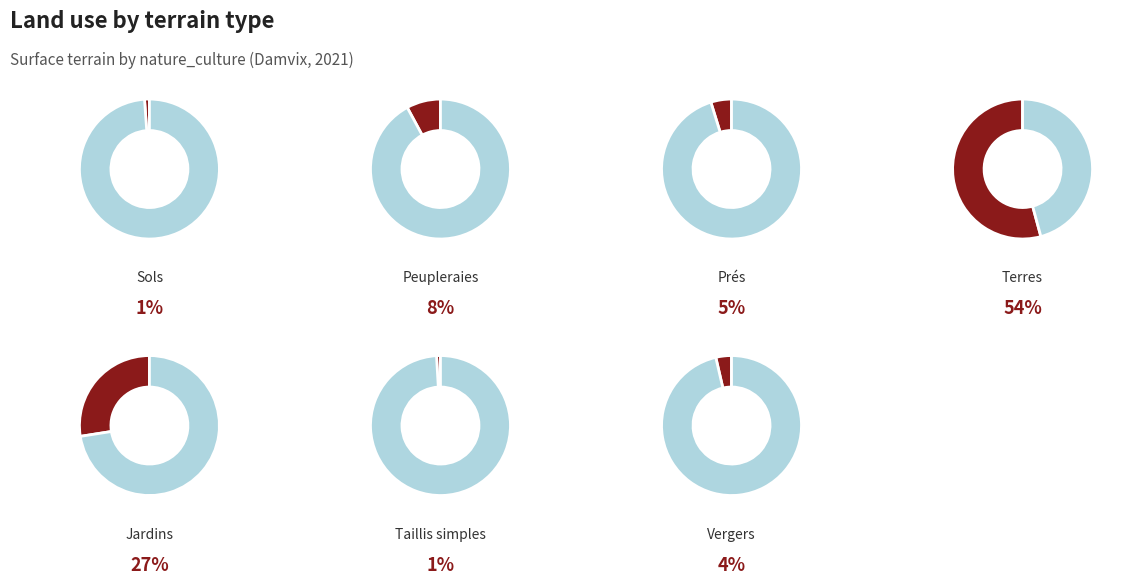

Does jardins account for over 50% of the chart?

No